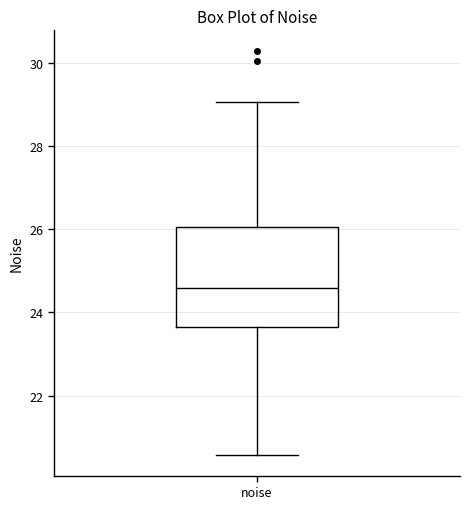

Read this box plot against the y-axis: the position of the median line, the range covered by the box, and the ends of both whiskers. The values are not printed on the chart, so give them approximately, as read against the axis.

median 24.6, box 23.6 to 26.0, whiskers 20.6 to 29.0